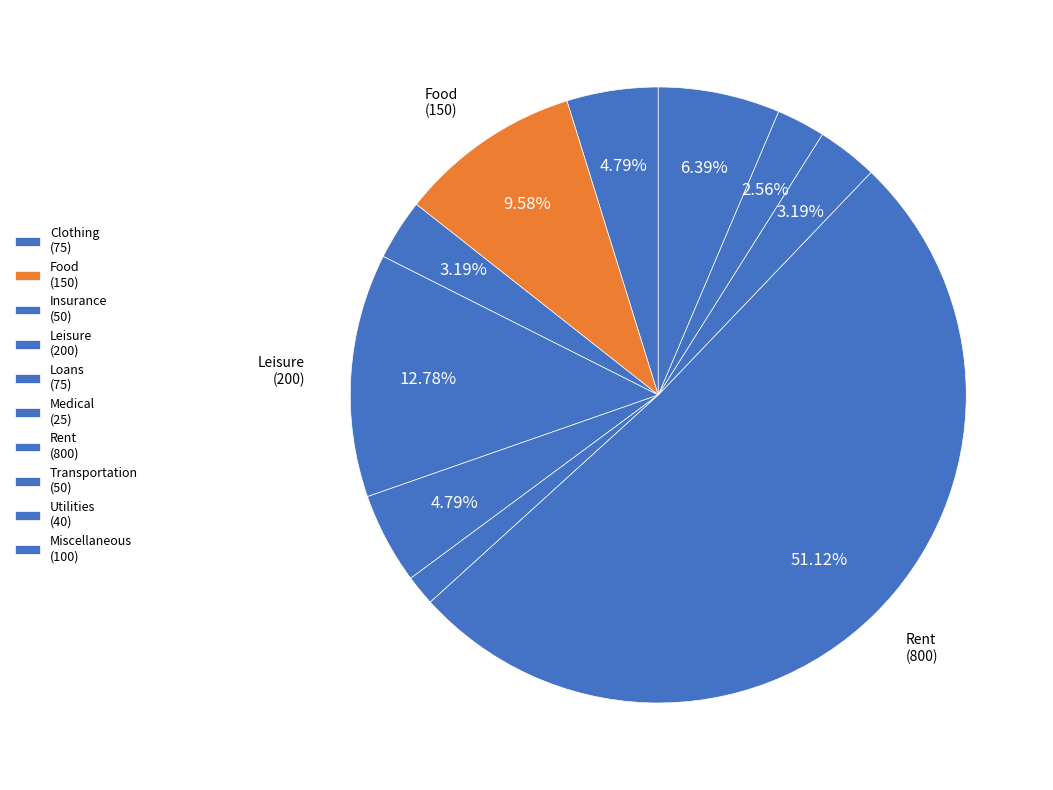

What portion of the pie excludes Rent?

48.9%